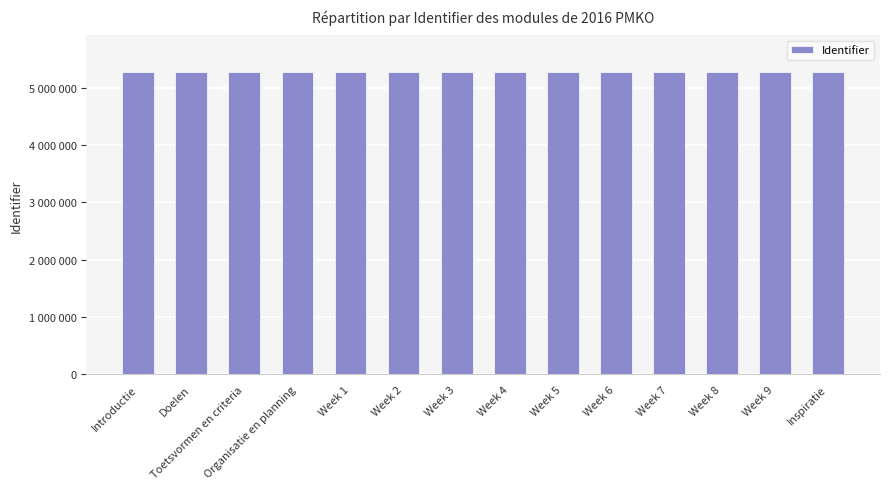

Read the value at Week 9.

5275387